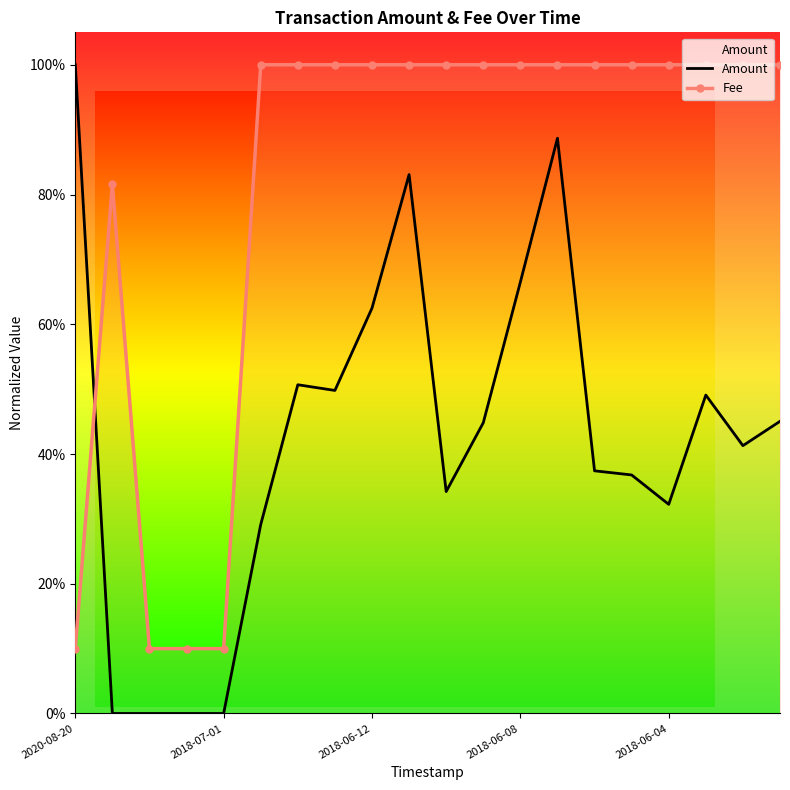

Rank the series by their maximum value, from highest to lowest.

Amount, Fee